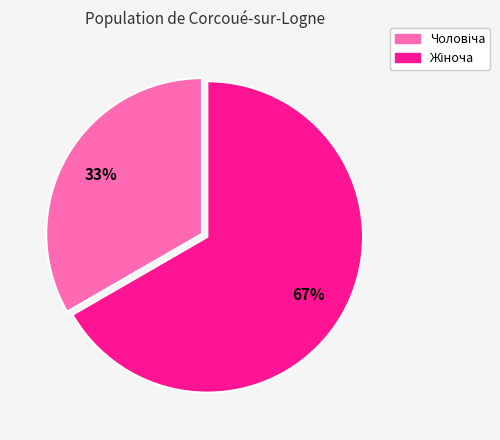

To the nearest percent, what is the average slice percentage?

50%